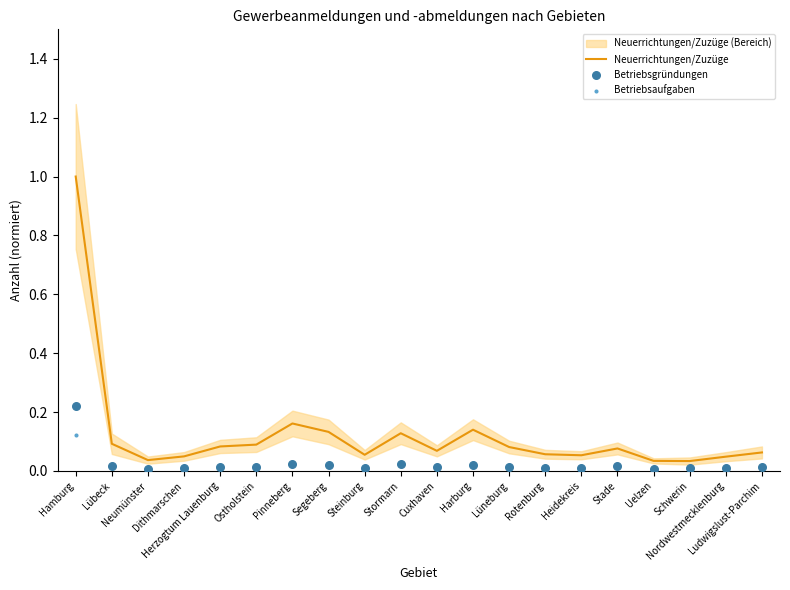

Which series has the widest spread of Y values?

Neuerrichtungen/Zuzüge